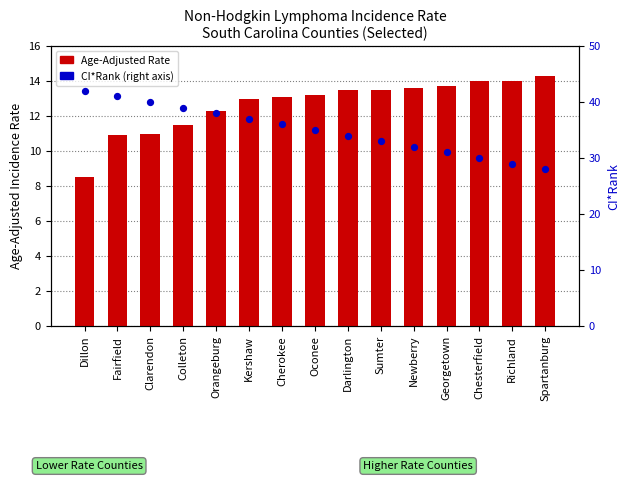

What is the total value across all series at Clarendon?

51.0